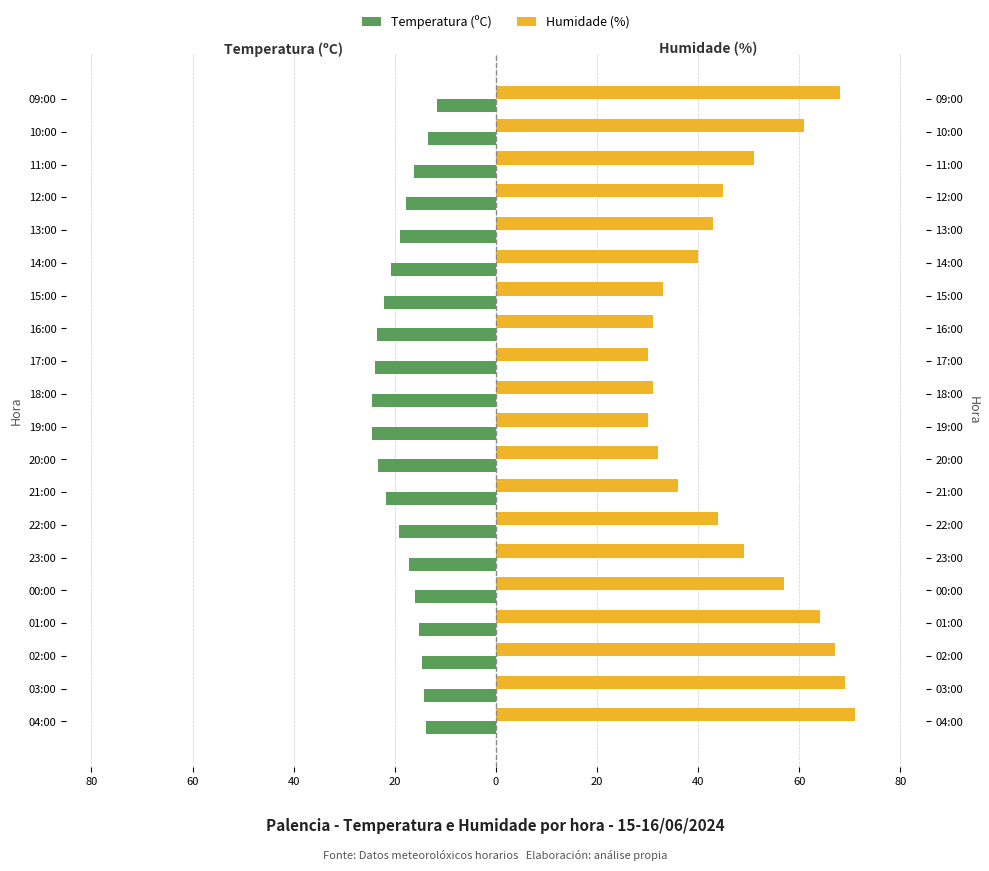

What is the difference between the maximum and minimum values in the Temperatura (ºC) series?

13.0